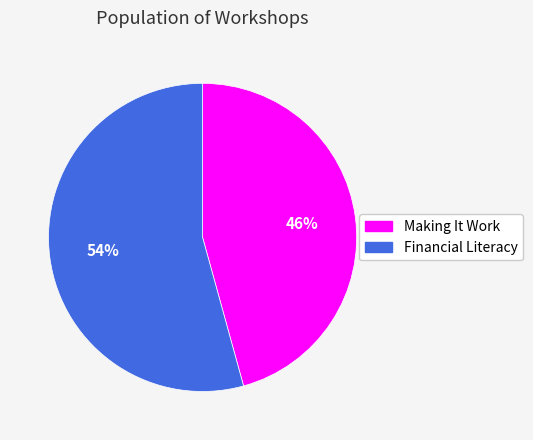

Between Financial Literacy and Making It Work, which is larger?

Financial Literacy